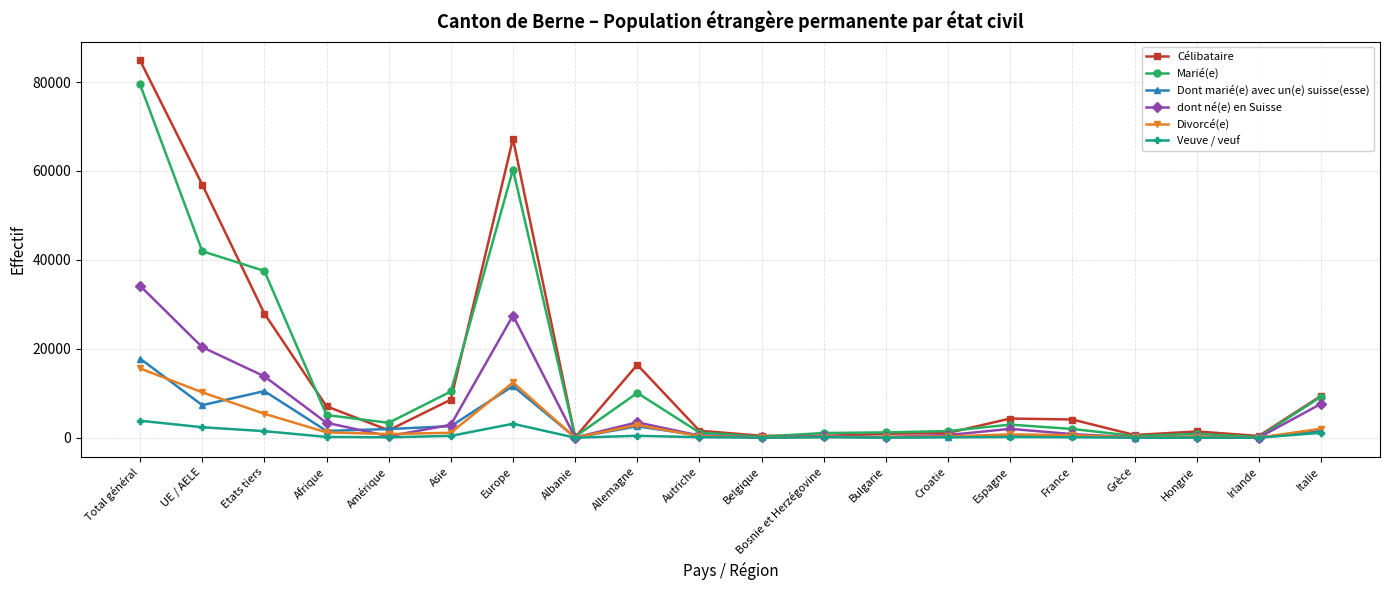

Where does the Divorcé(e) series first go above 745?

Total général